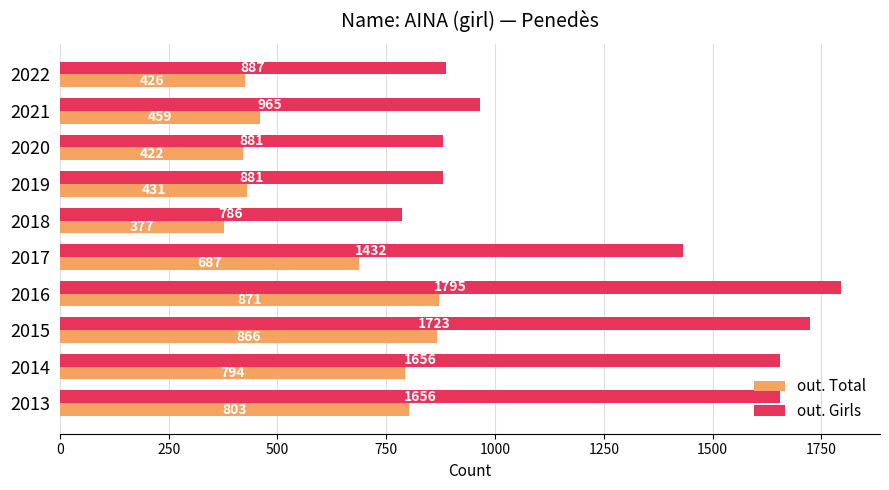

List the series in order of their overall mean, lowest first.

out. Total, out. Girls